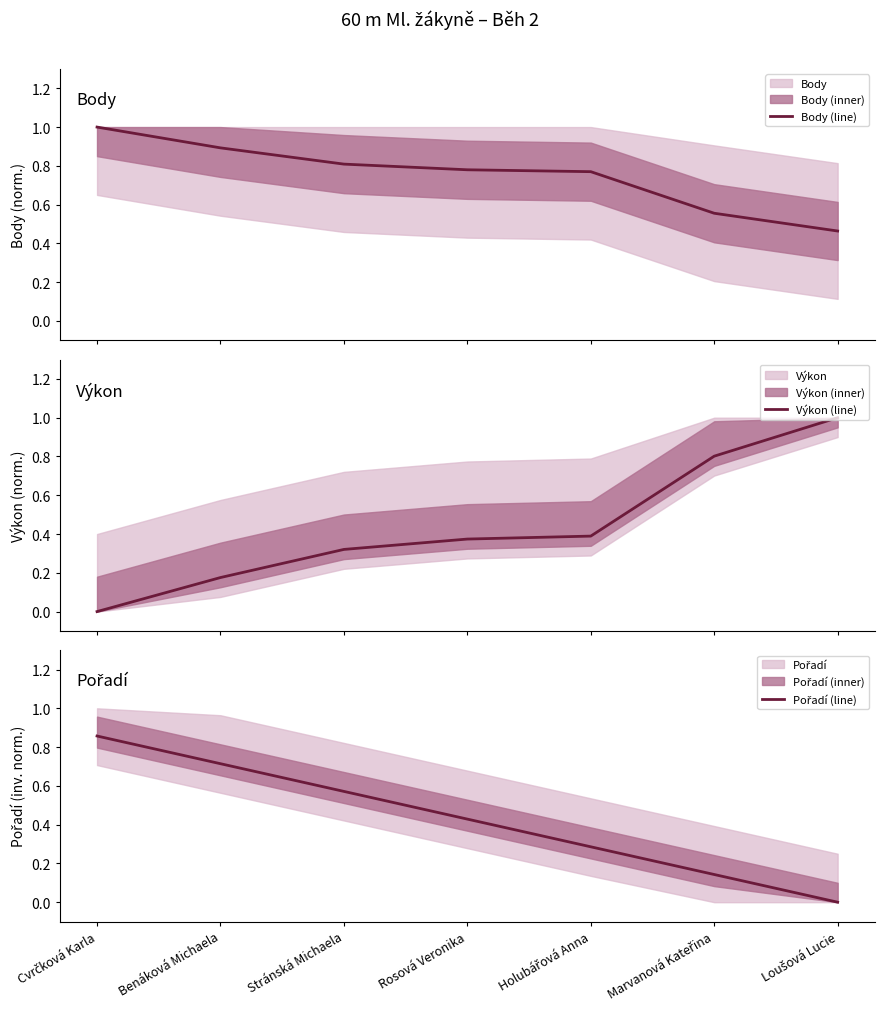

What are all the series names shown in the legend?

Body (line), Výkon (line), Pořadí (line)